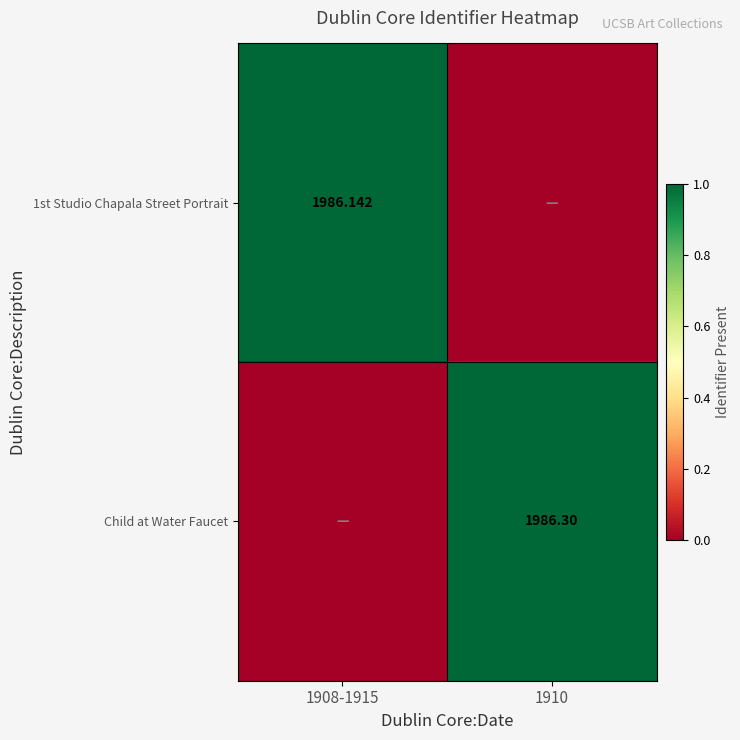

True or false: Child at Water Faucet has a value of 0 at 1908-1915.

True